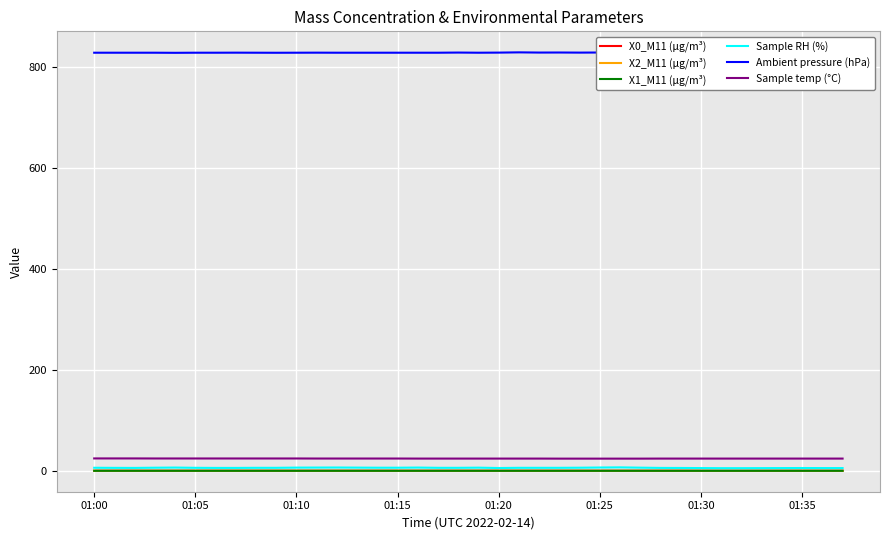

True or false: X1_M11 (μg/m³) has more than 0 interior local peaks.

False